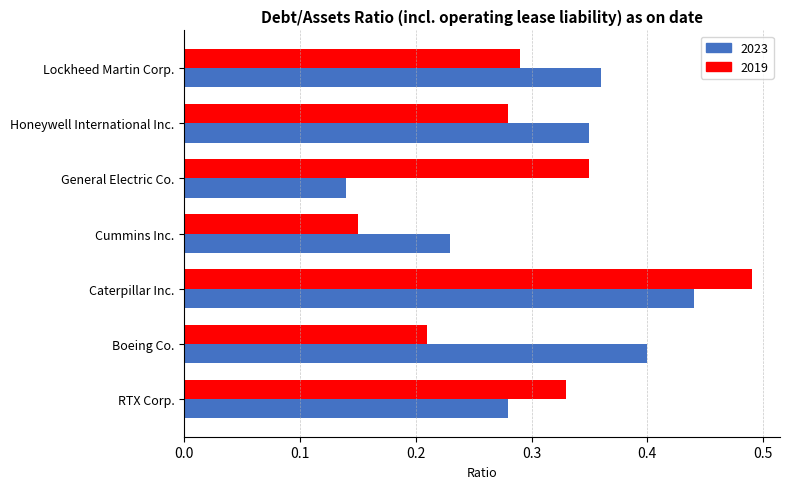

Which category has the highest value across all series?

Caterpillar Inc.